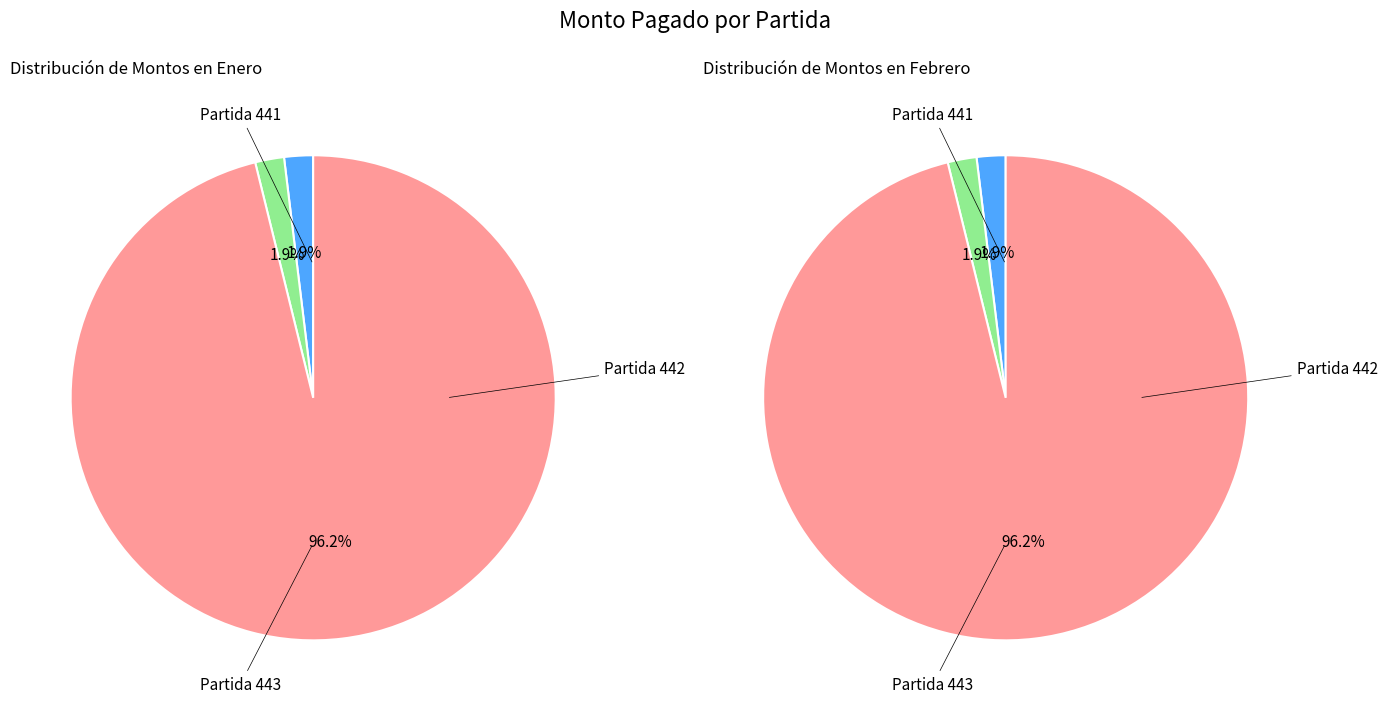

Which slice is the largest?

Partida 443